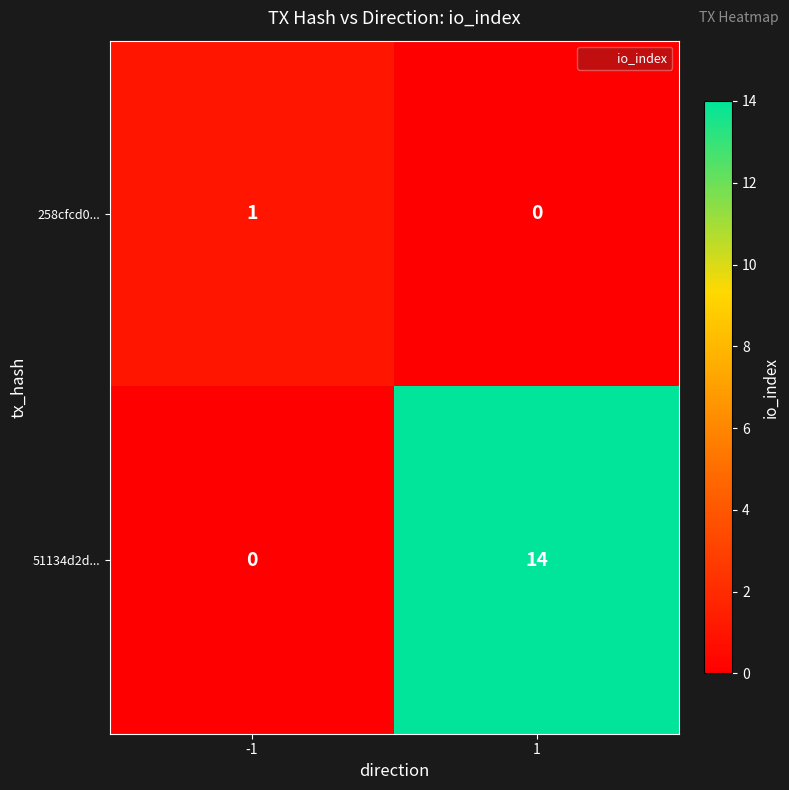

How many data points does each series have?

2